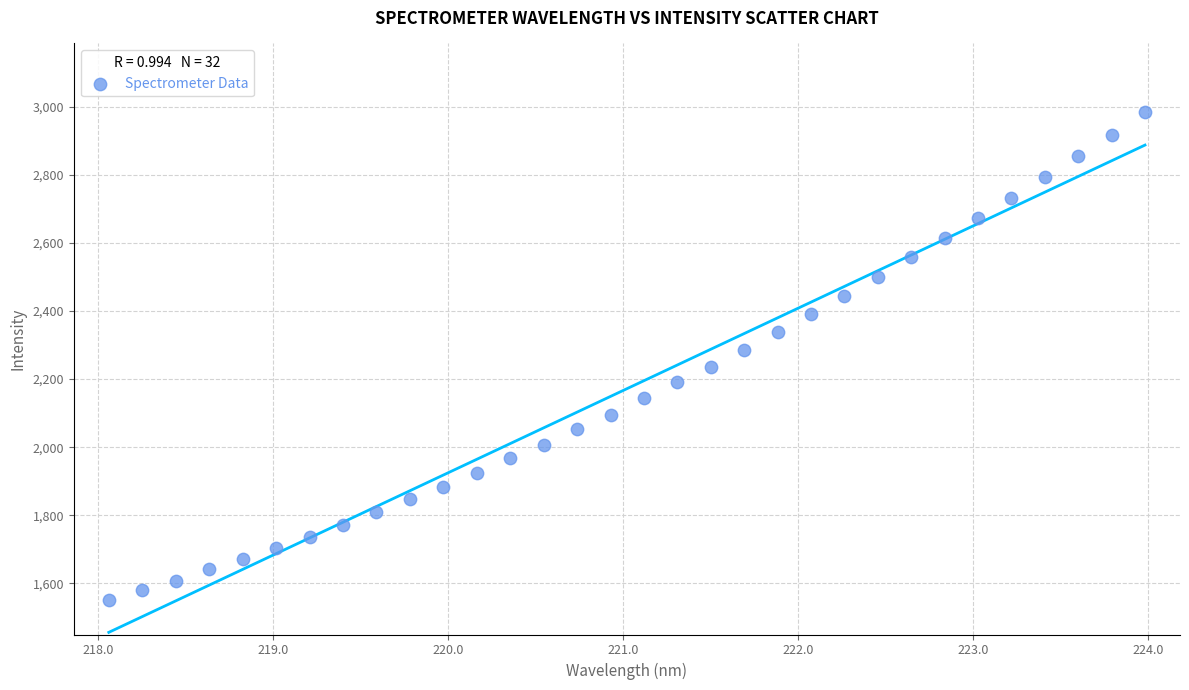

What is the range of Y values (max minus min)?

1435.1